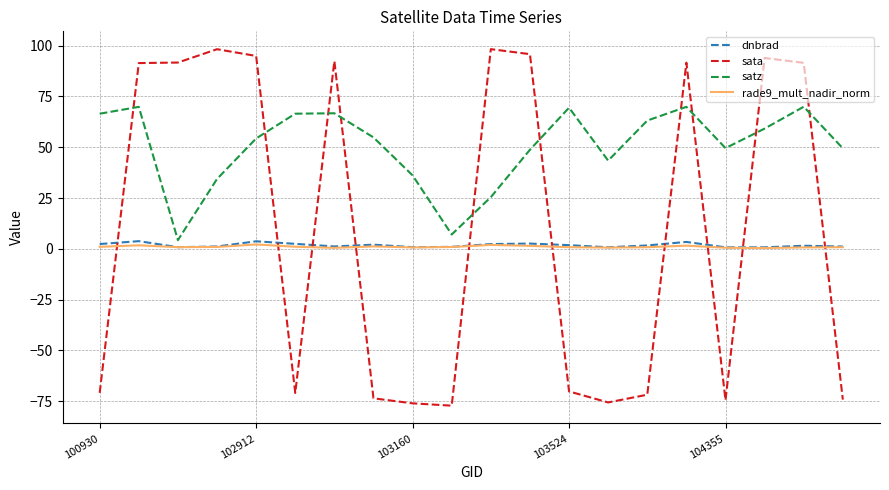

What are all the series names shown in the legend?

dnbrad, sata, satz, rade9_mult_nadir_norm